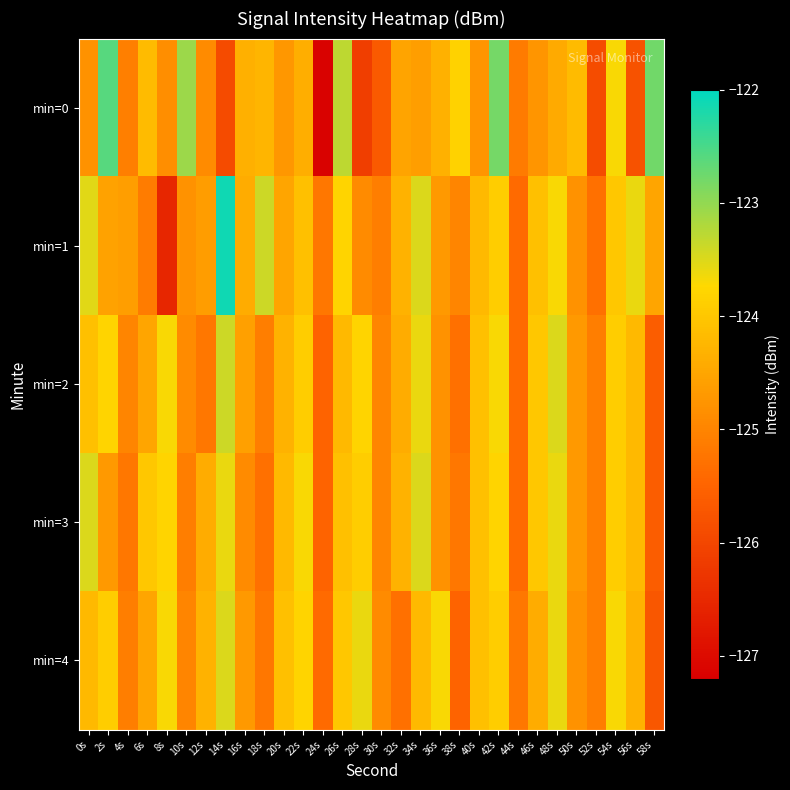

What is the greatest value displayed?

-122.1